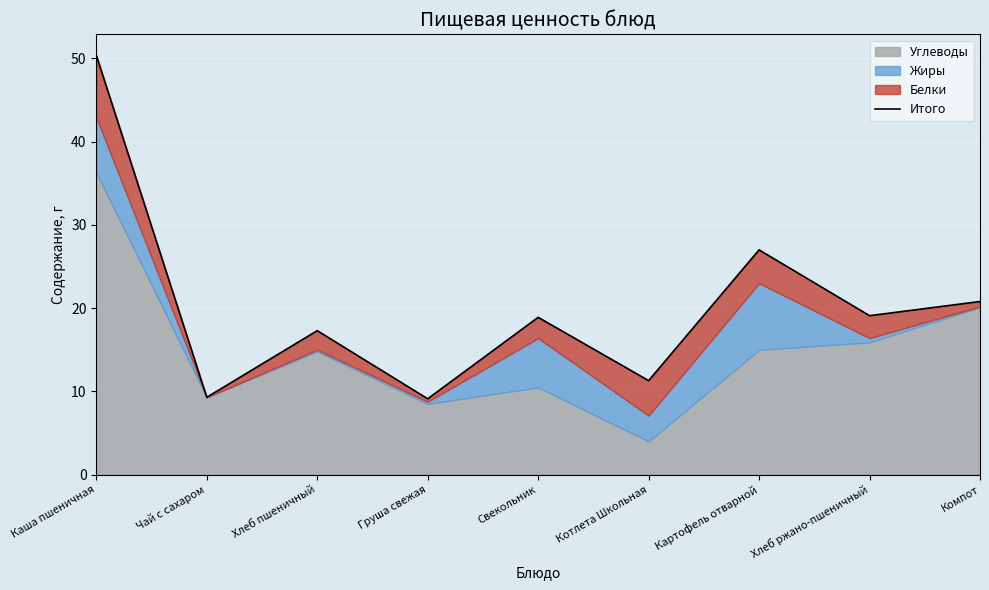

At which label is the value closest to 29?

Картофель отварной